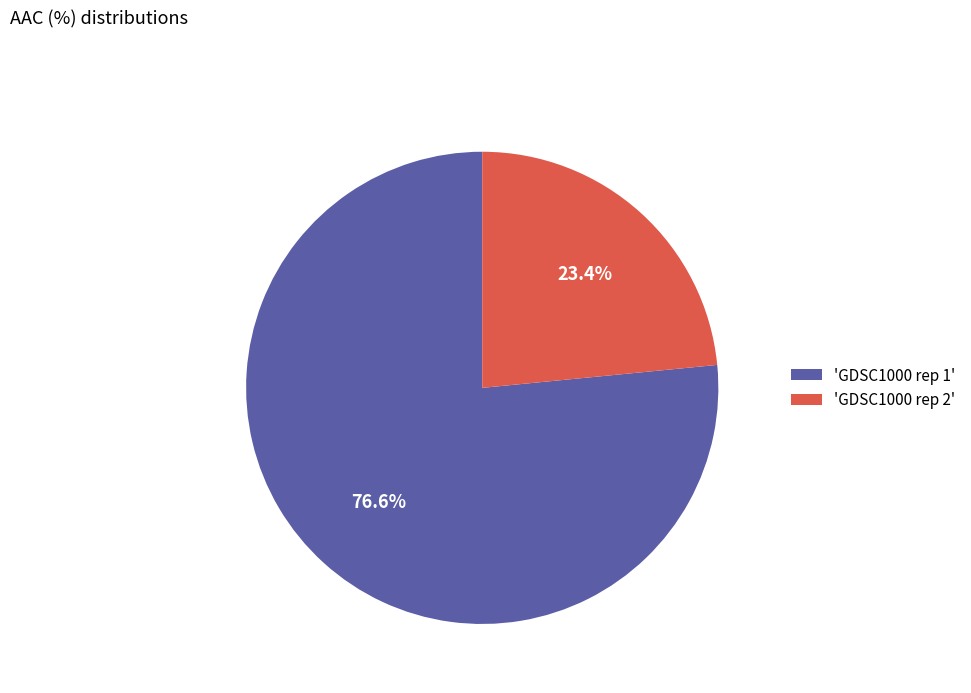

Is there a majority slice in this chart?

Yes